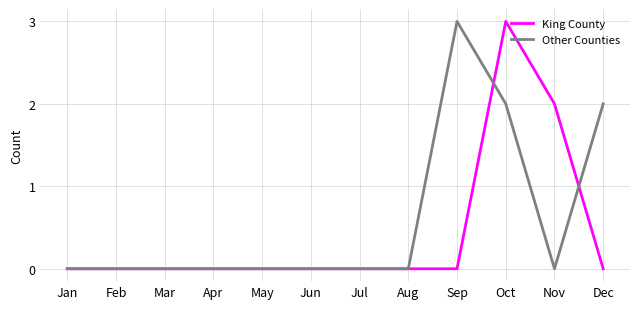

What is the maximum value shown in the chart?

3